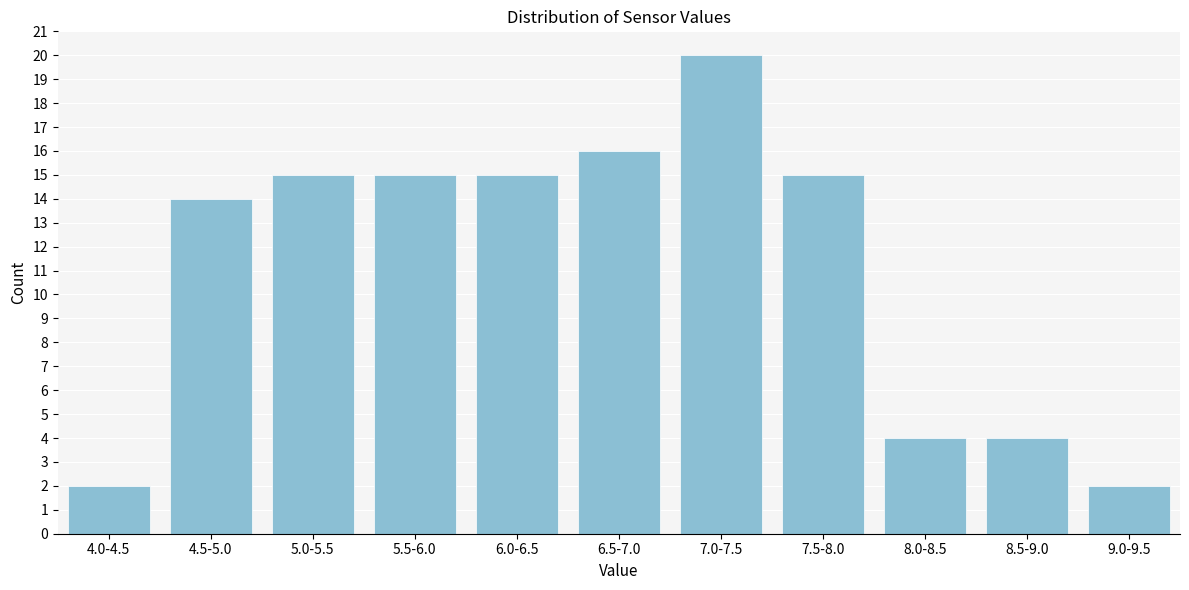

Reading left to right, transcribe all the data shown in this chart.

2	14	15	15	15	16	20	15	4	4	2